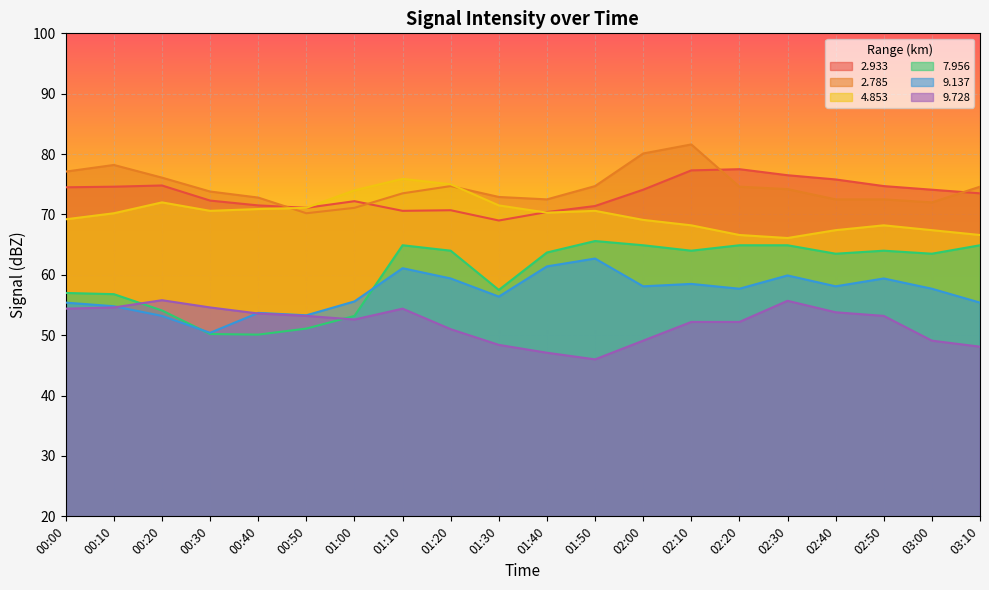

Where is the first local maximum for   2.933?

00:20